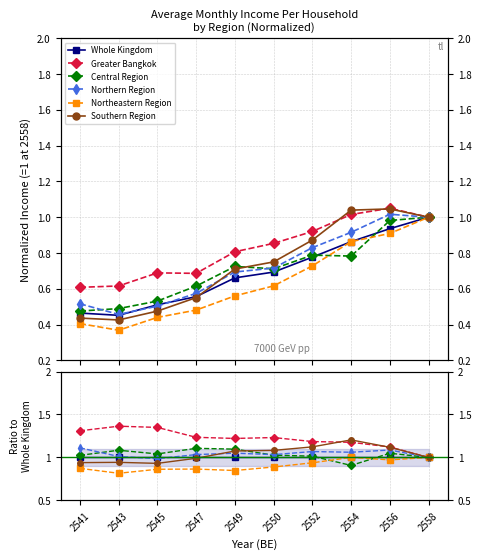

True or false: Northeastern Region and Central Region cross at least once.

True